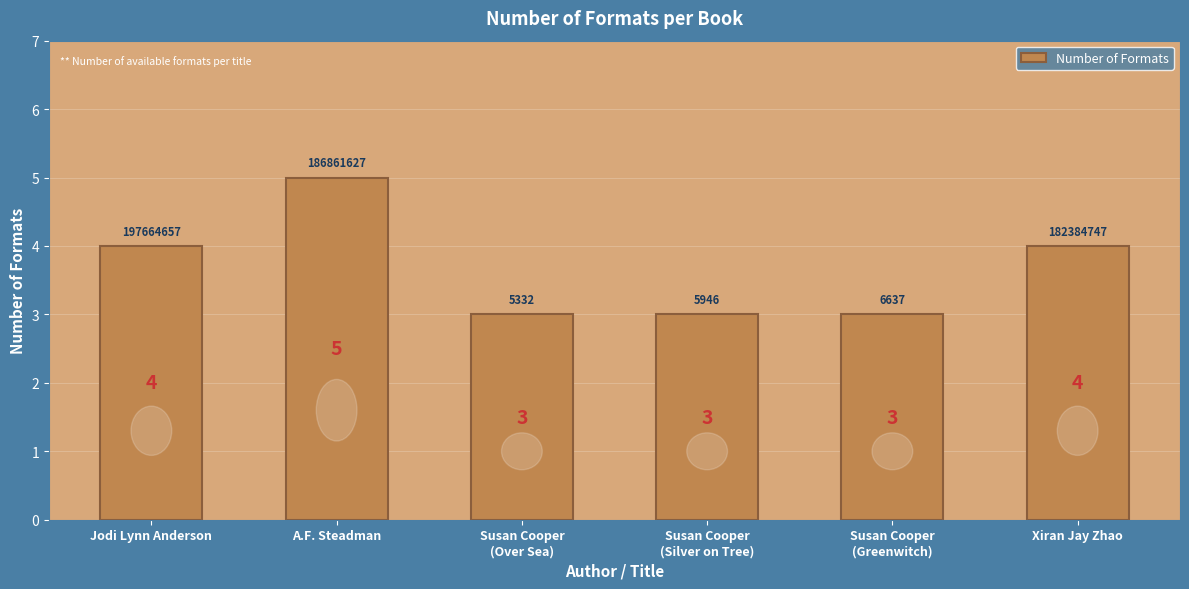

Between Susan Cooper
(Over Sea) and Jodi Lynn Anderson, which is larger?

Jodi Lynn Anderson